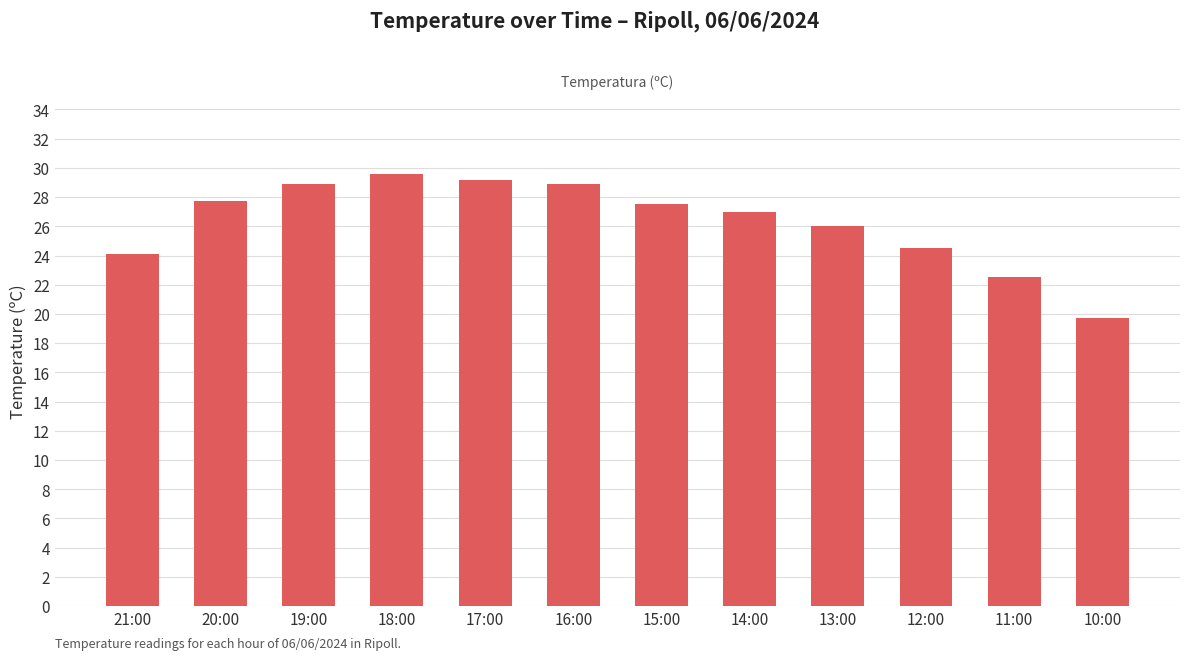

What is the ratio of the value at 11:00 to the value at 18:00?

0.8